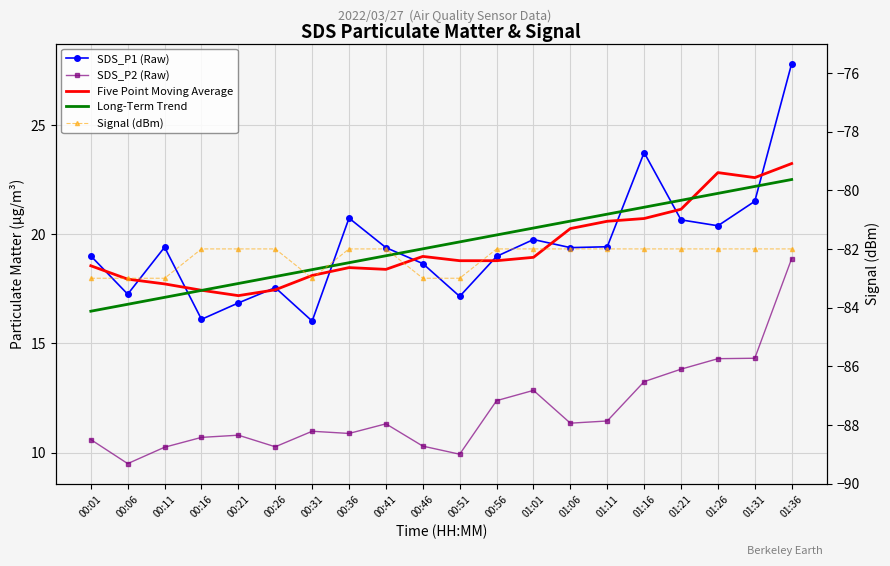

What is the sum of all SDS_P1 (Raw) values?

389.7